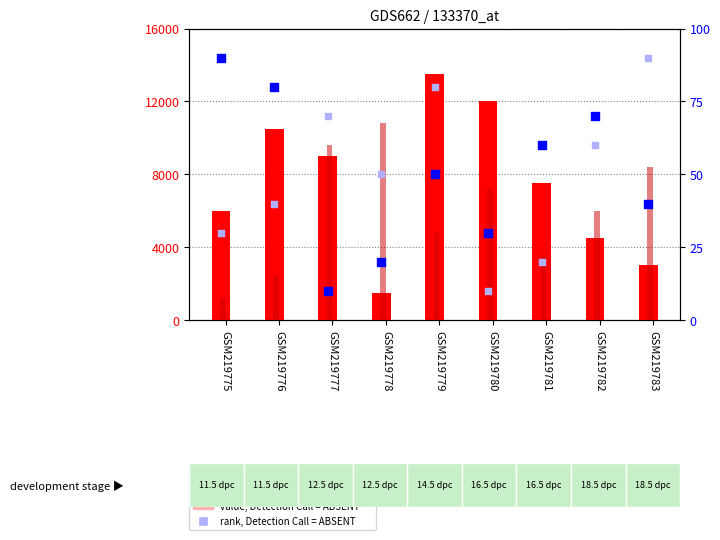

Which series has the largest Y range (max minus min)?

count